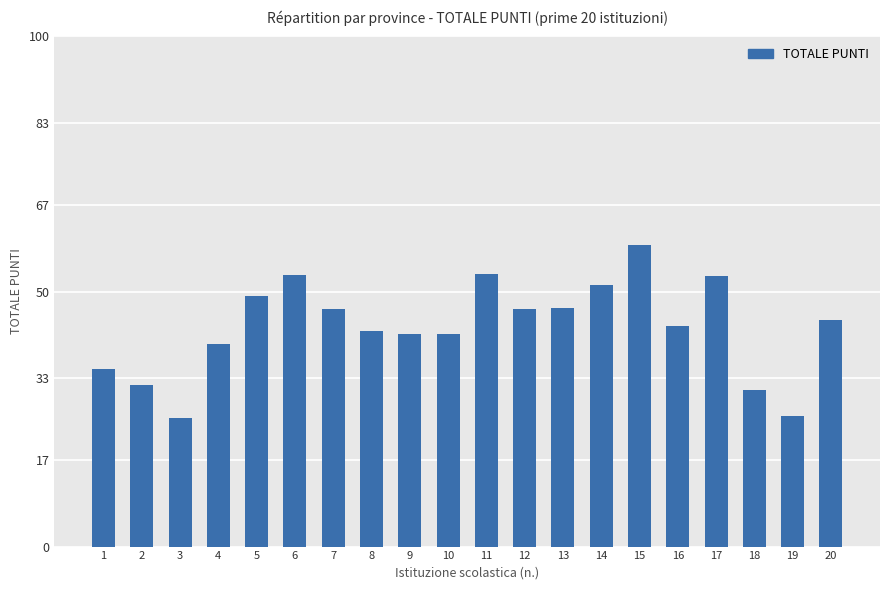

What is the value of the 19th bar from the left?

25.7